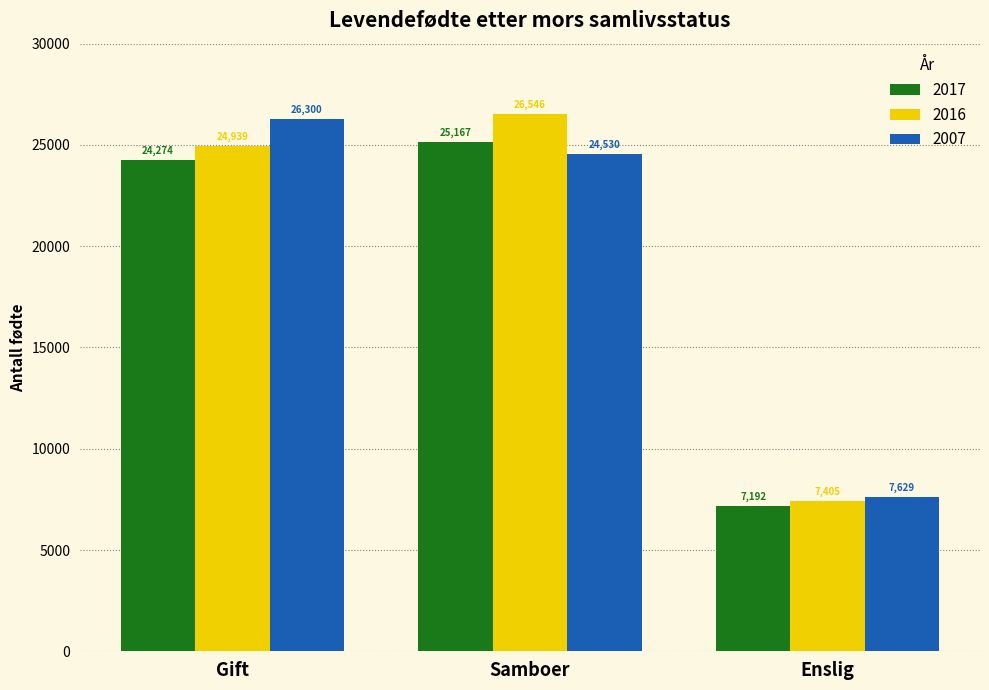

Reading left to right, transcribe all the data shown in this chart.

2017: Gift=24274	Samboer=25167	Enslig=7192
2016: Gift=24939	Samboer=26546	Enslig=7405
2007: Gift=26300	Samboer=24530	Enslig=7629